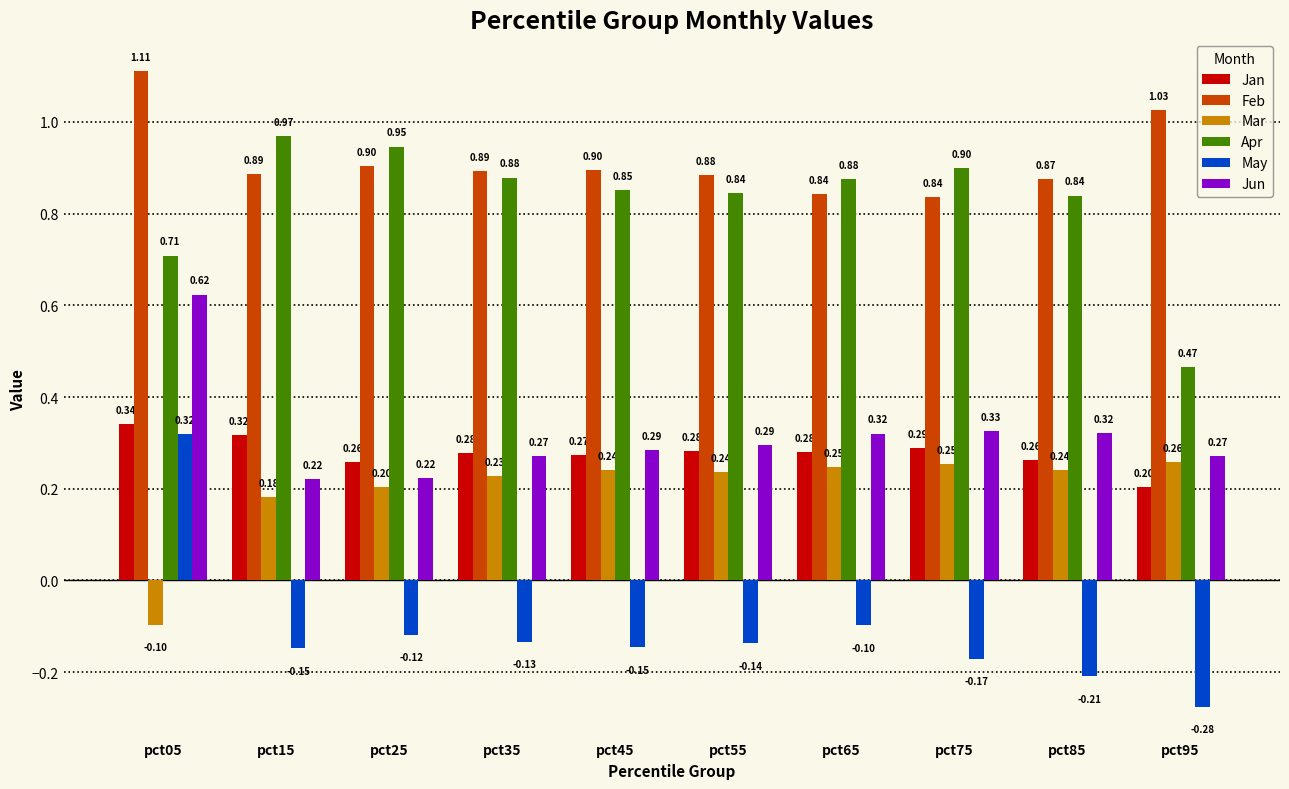

The Feb series shows 0.9 at pct35. True or false?

True